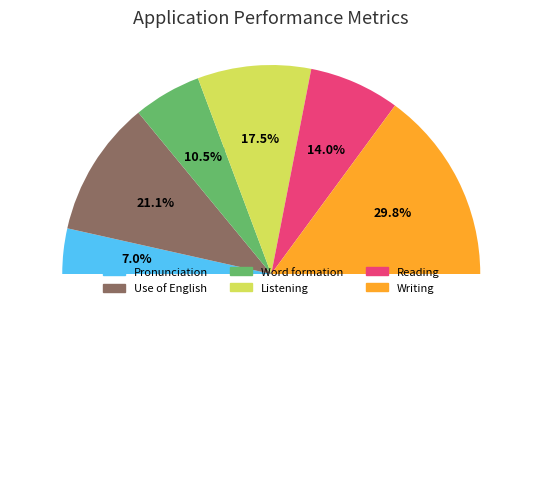

What percentage is the Listening slice, to the nearest percent?

18%